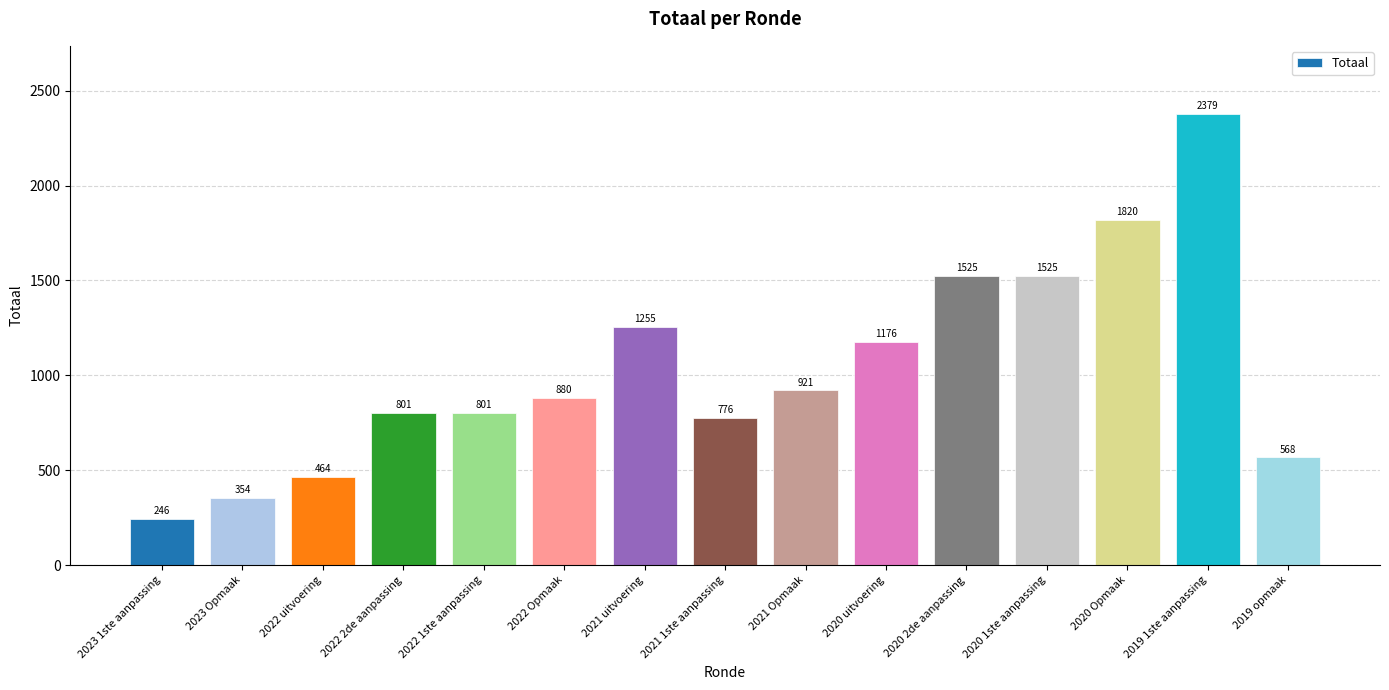

What is the sum of the values at 2021 uitvoering and 2022 Opmaak?

2135